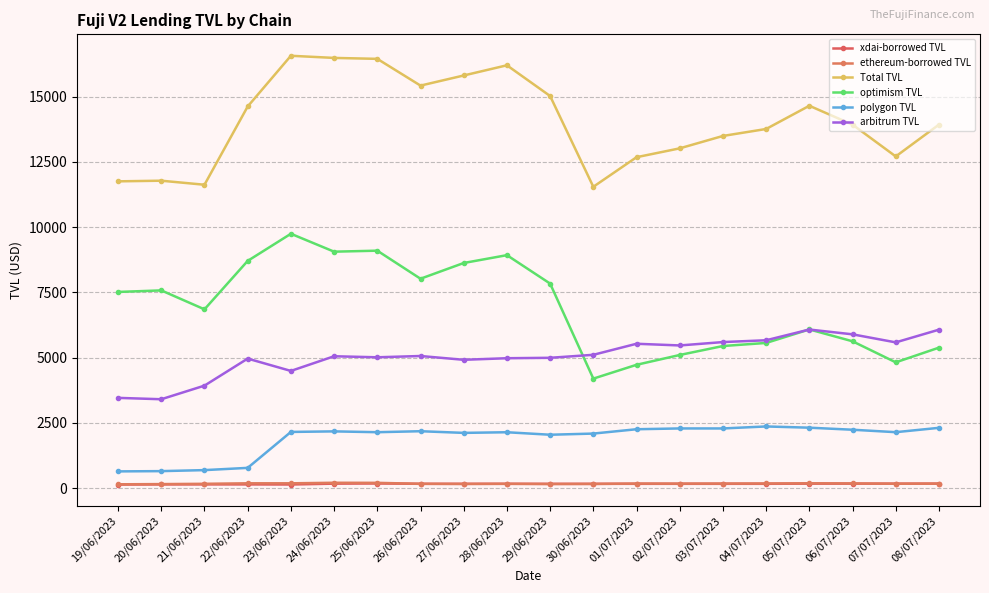

At 29/06/2023, list the series in order from largest to smallest.

Total TVL, optimism TVL, arbitrum TVL, polygon TVL, xdai-borrowed TVL, ethereum-borrowed TVL